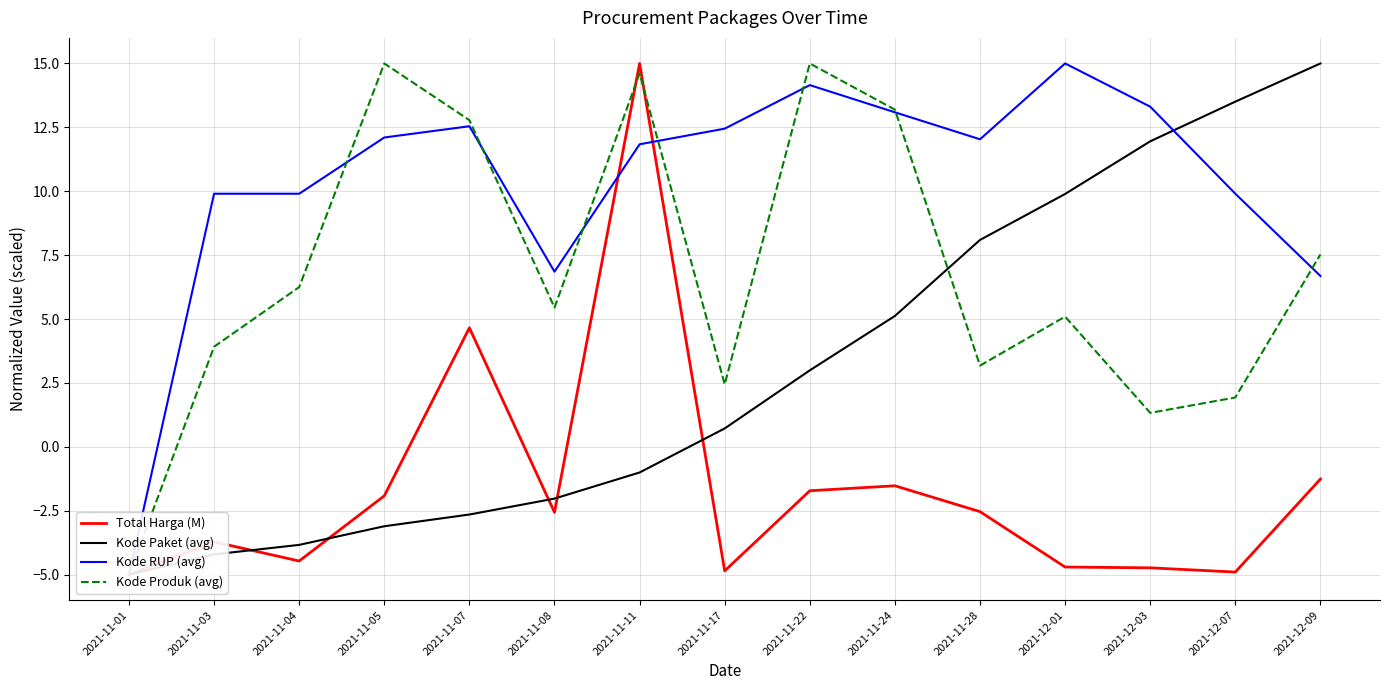

Does the chart display data point markers on the line(s)?

No